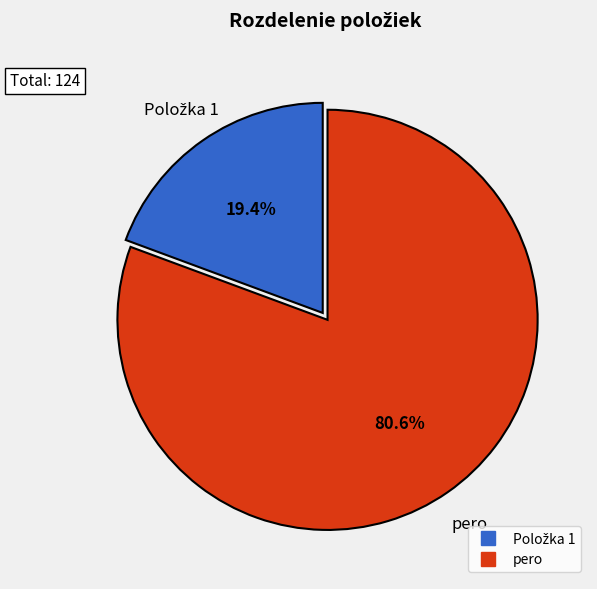

How many segments does this pie chart have?

2